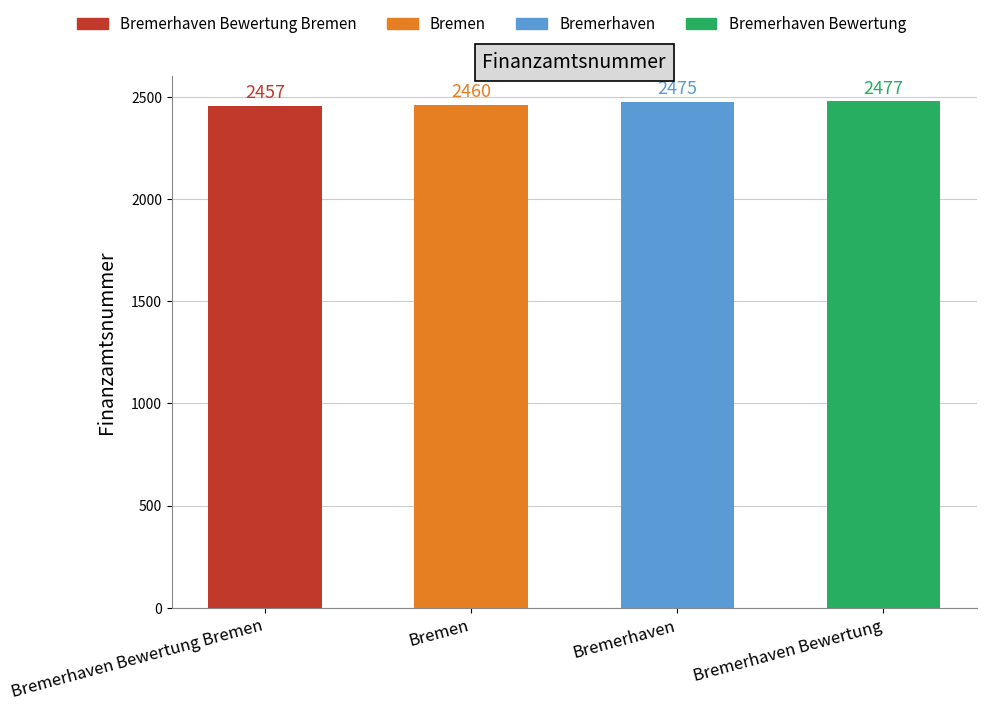

The value at Bremerhaven Bewertung is 3670. True or false?

False